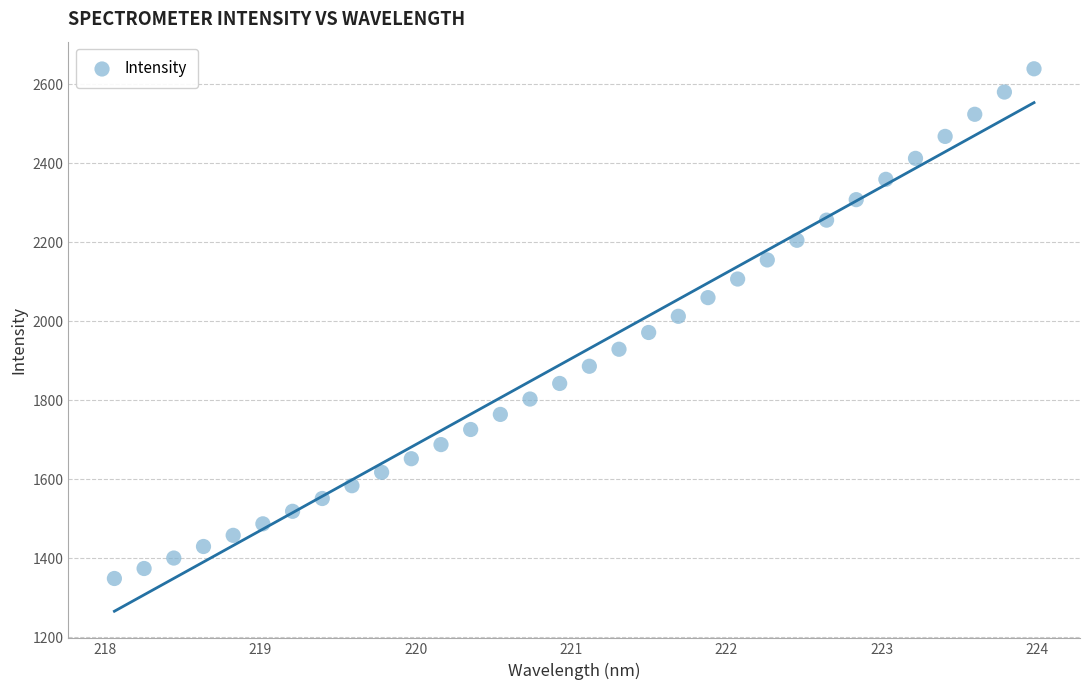

What is the range of Y values (max minus min)?

1290.9